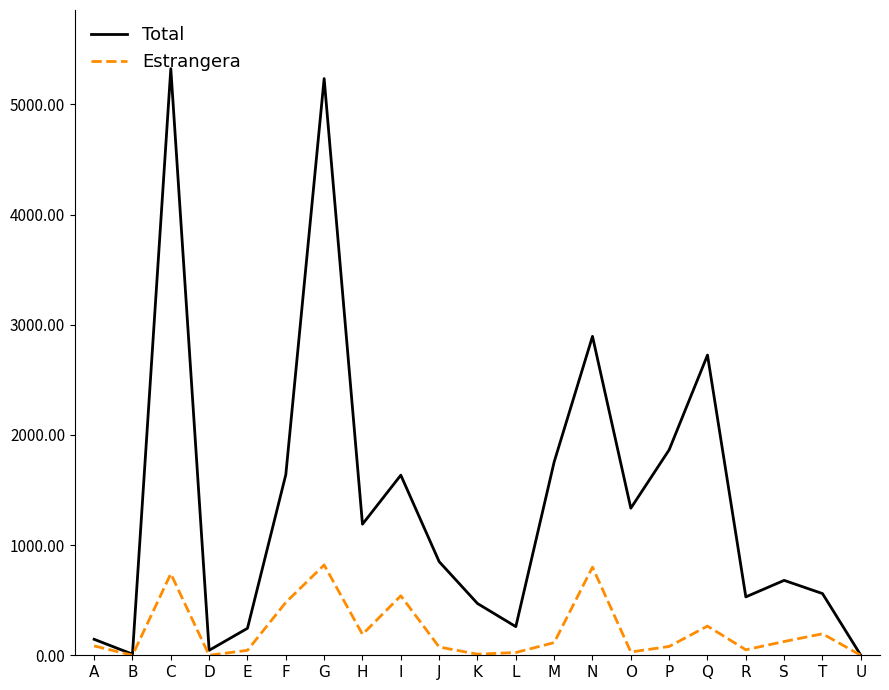

The Estrangera series shows 10 at K. True or false?

True